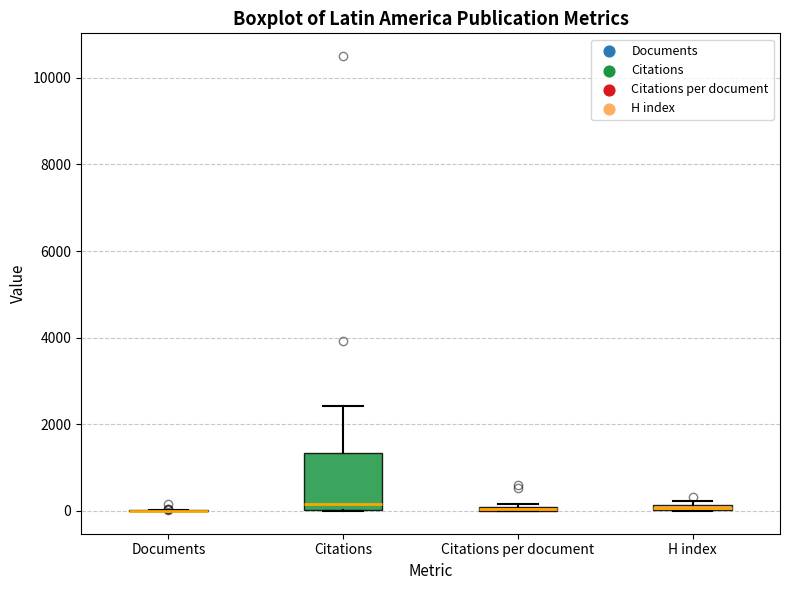

Comparing the boxes themselves (not the whiskers), which one is the tallest?

Citations